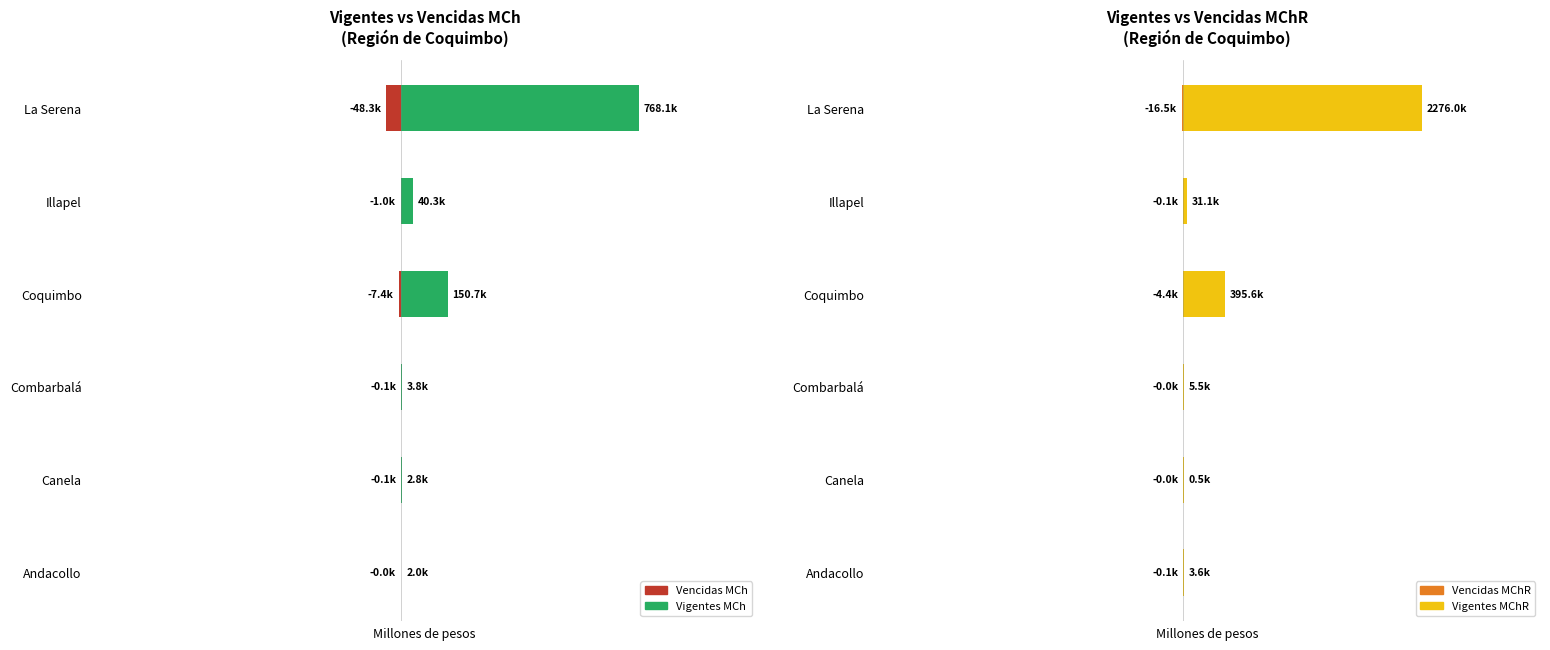

At La Serena, list the series in order from smallest to largest.

Vencidas MCh, Vencidas MChR, Vigentes MCh, Vigentes MChR